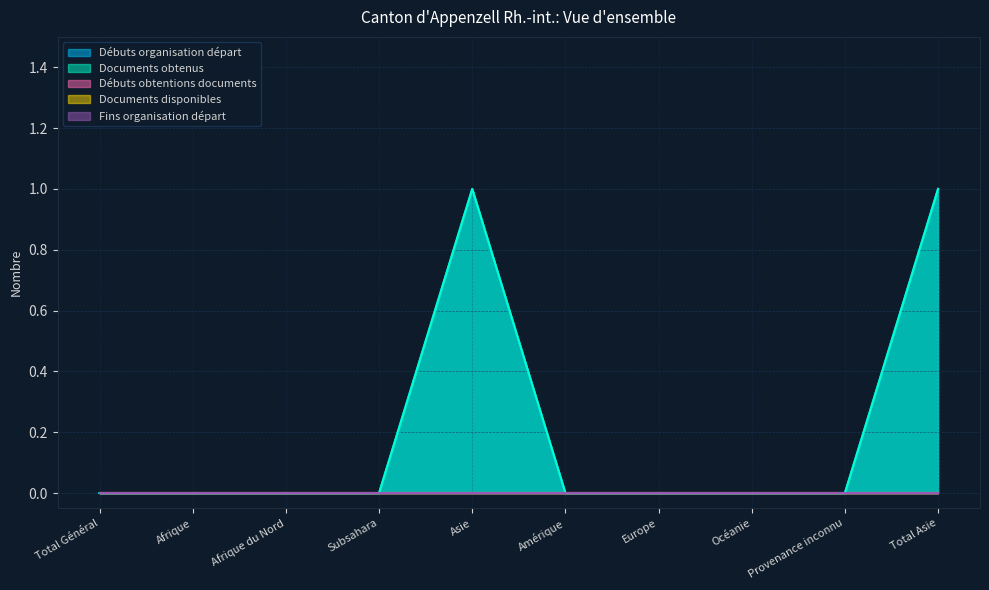

What are all the series names shown in the legend?

Débuts organisation départ, Documents obtenus, Débuts obtentions documents, Documents disponibles, Fins organisation départ